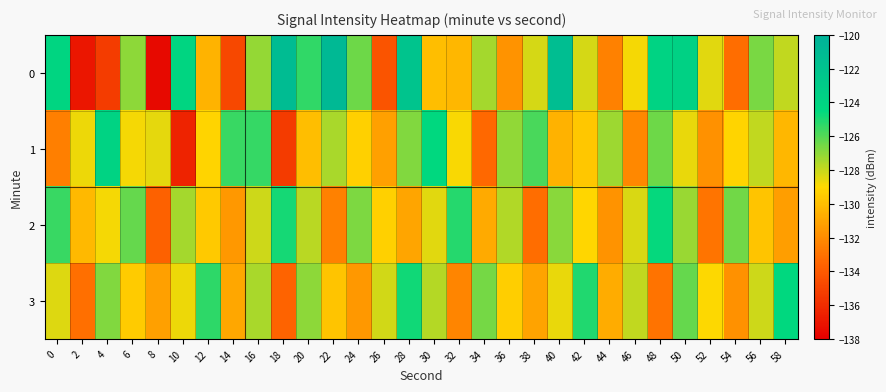

What is the maximum value shown in the chart?

-120.8